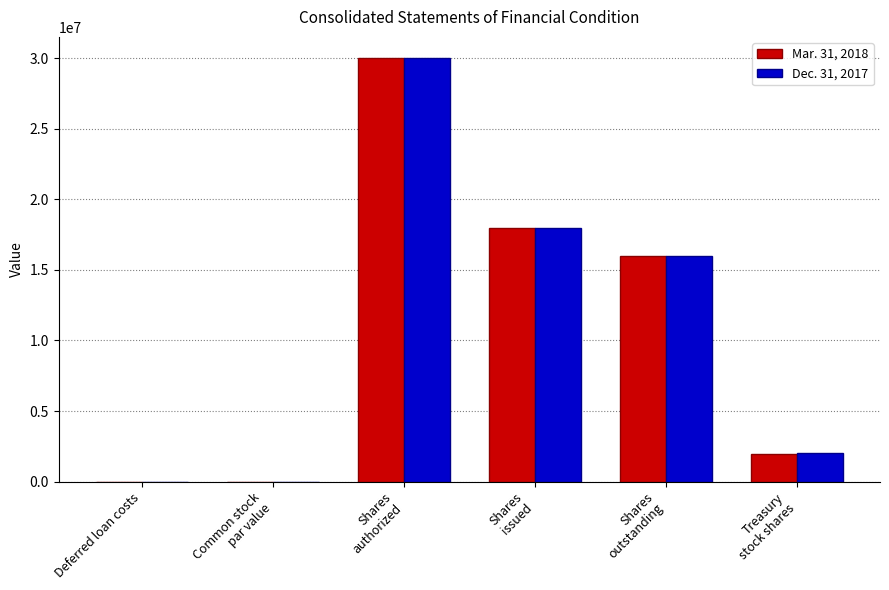

Are the bars horizontal?

No